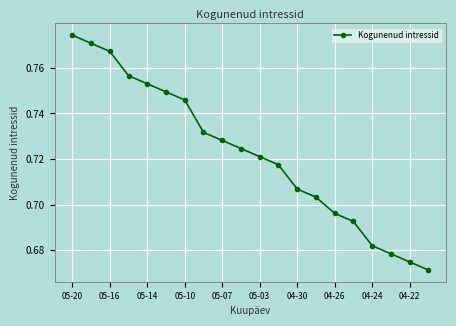

What is the sum of all values?

14.4